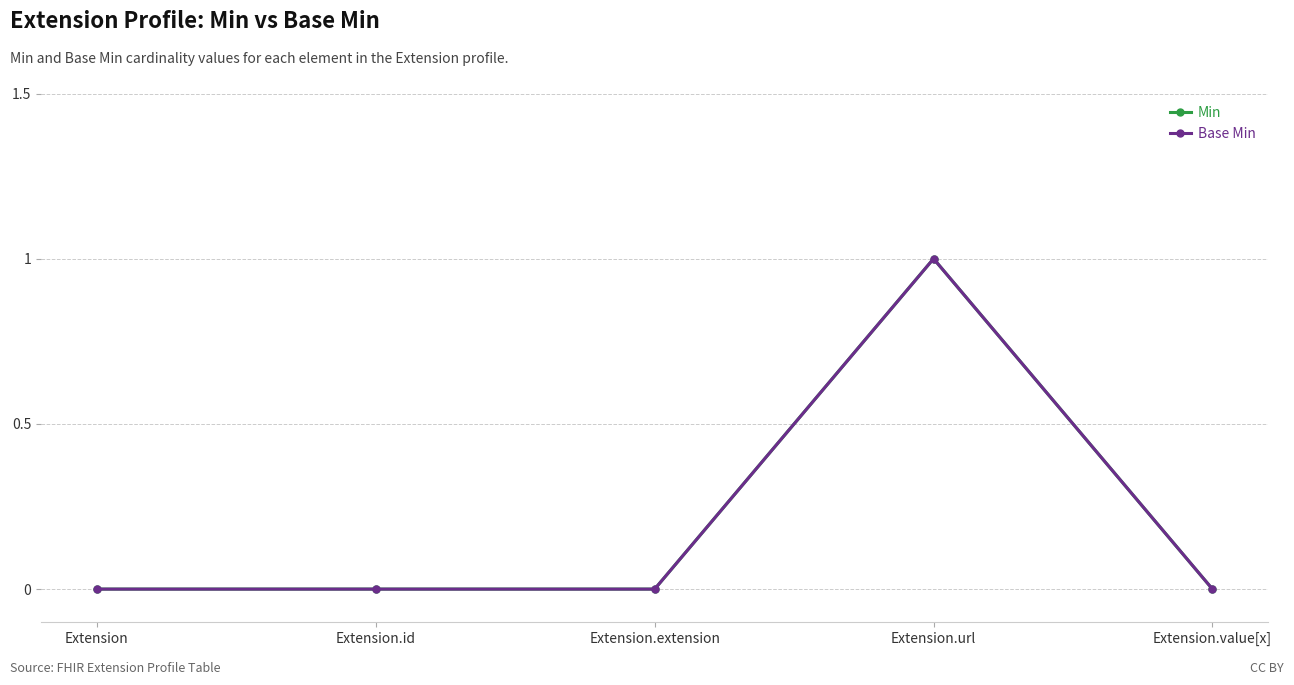

The Min series shows 0 at Extension. True or false?

False